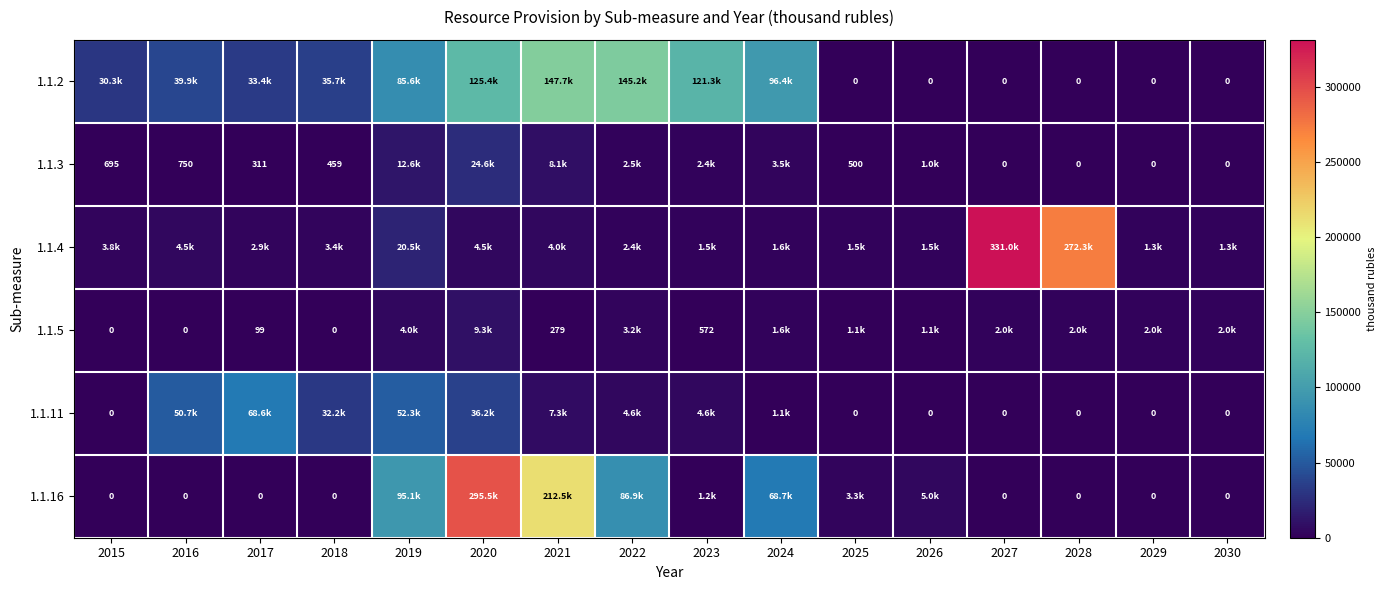

What value does the 1.1.2 series have at 2017?

33364.4